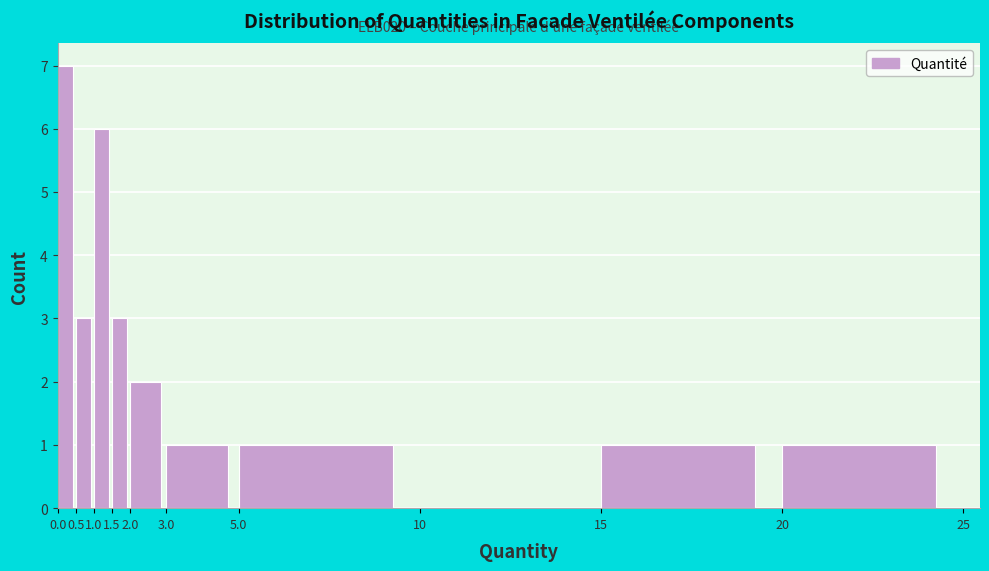

Over which range of the x-axis is the bar tallest?

0.0 to 0.5